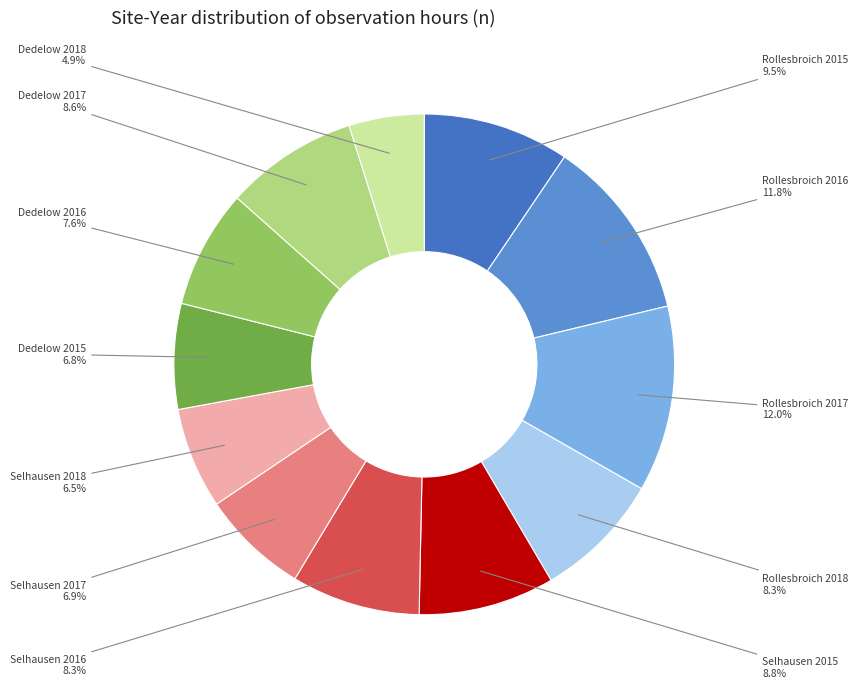

How much of the chart is everything except Selhausen 2018?

93.5%